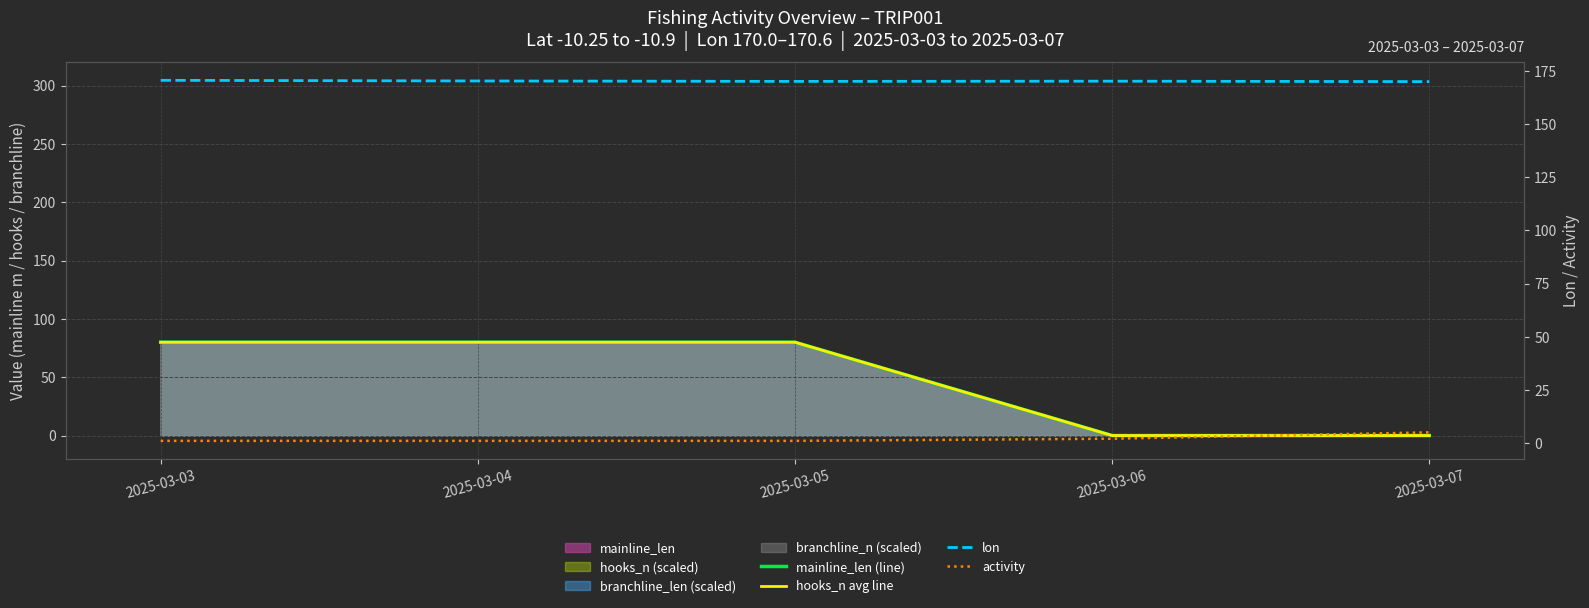

What is the sum of all activity values?

10.0